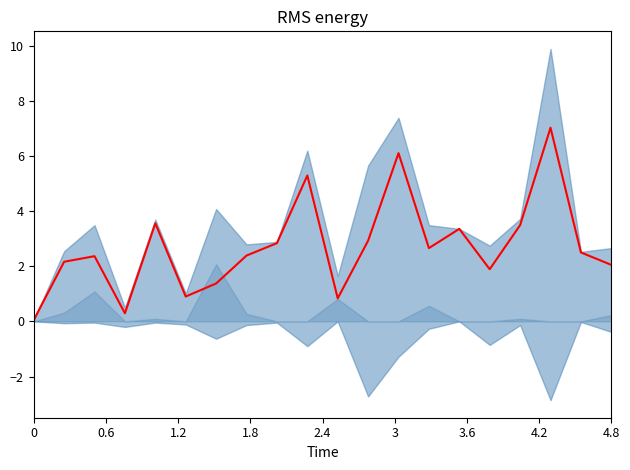

What is the difference between the second highest and second lowest values?

5.8